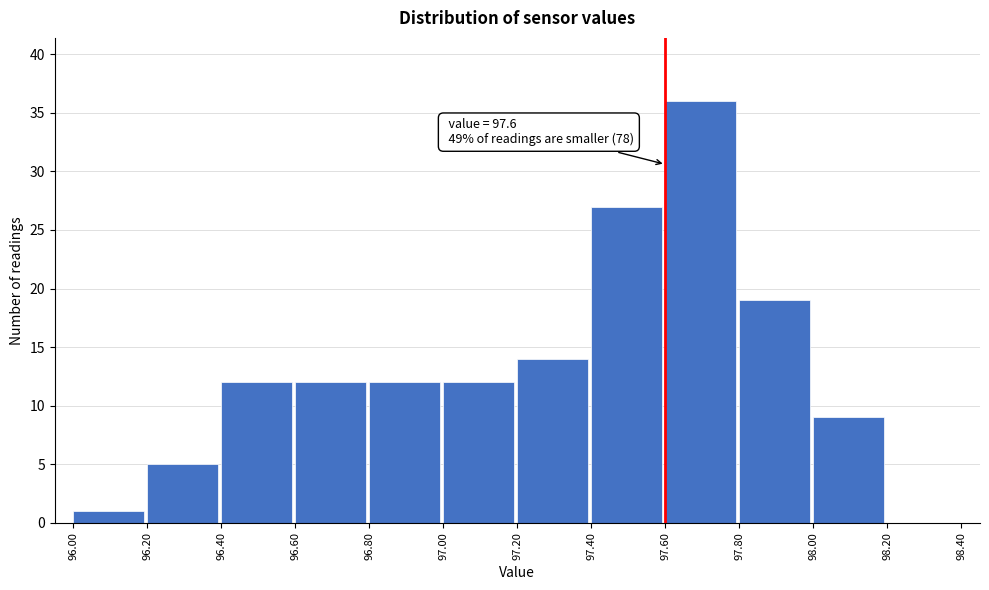

Over which range of the x-axis is the bar tallest?

97.60 to 97.80